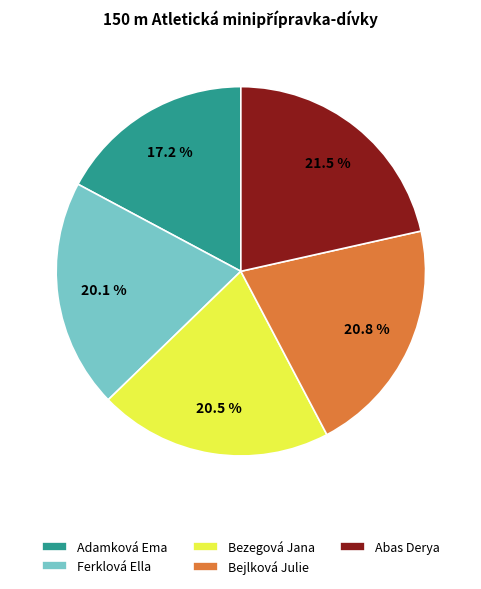

How many segments does this pie chart have?

5